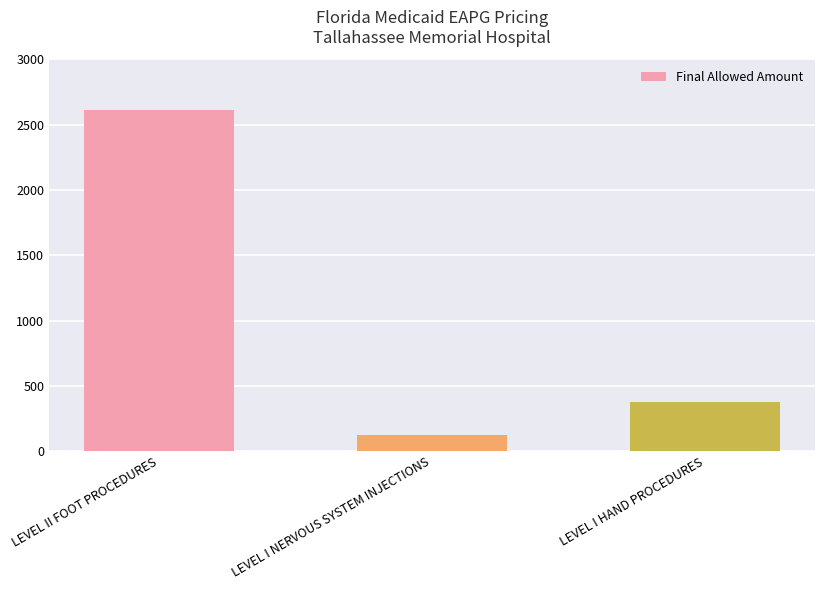

Does the chart contain stacked bars?

No